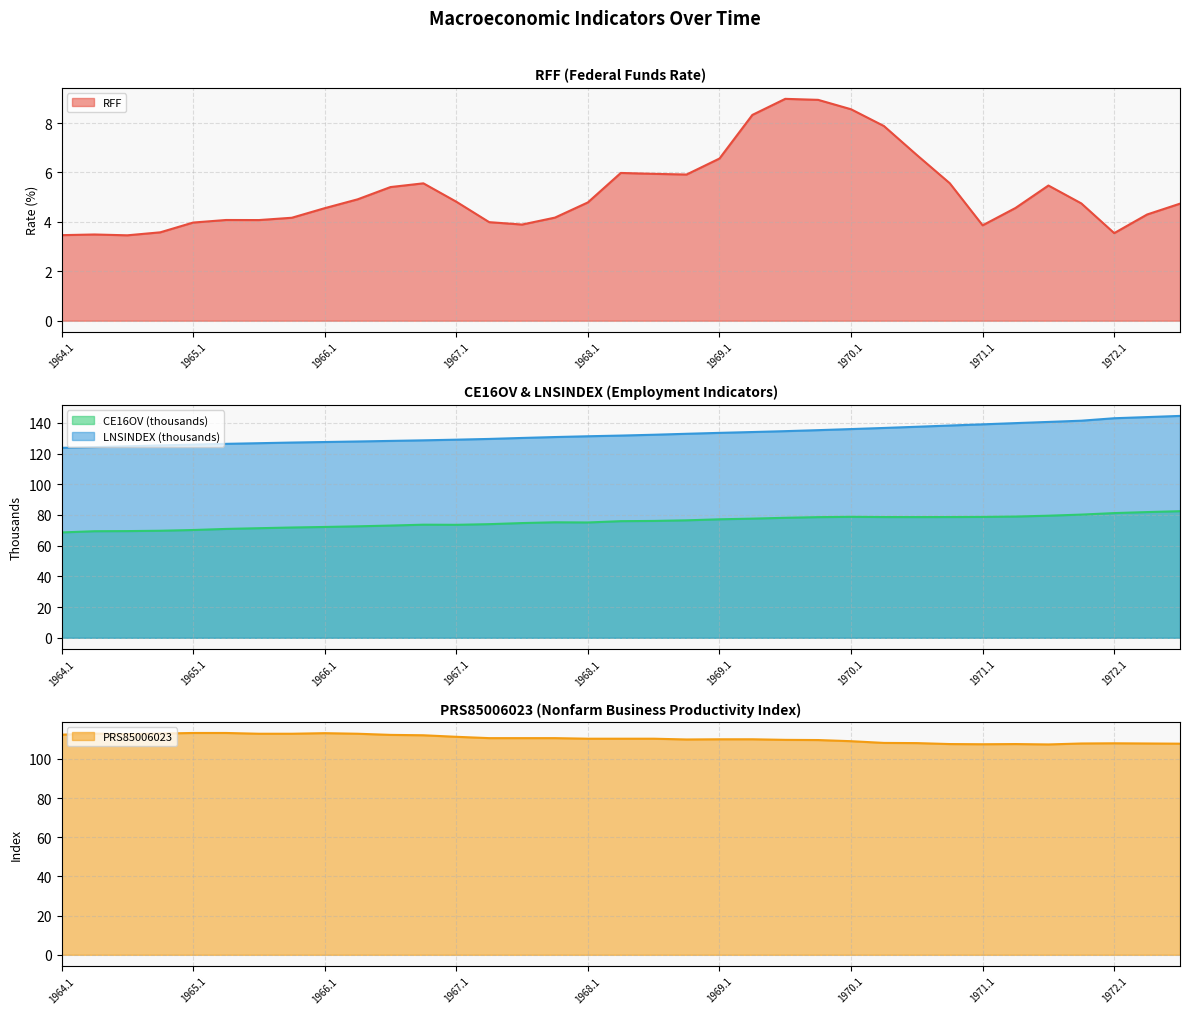

At 1964.2, list the series in order from largest to smallest.

LNSINDEX, PRS85006023, CE16OV, RFF